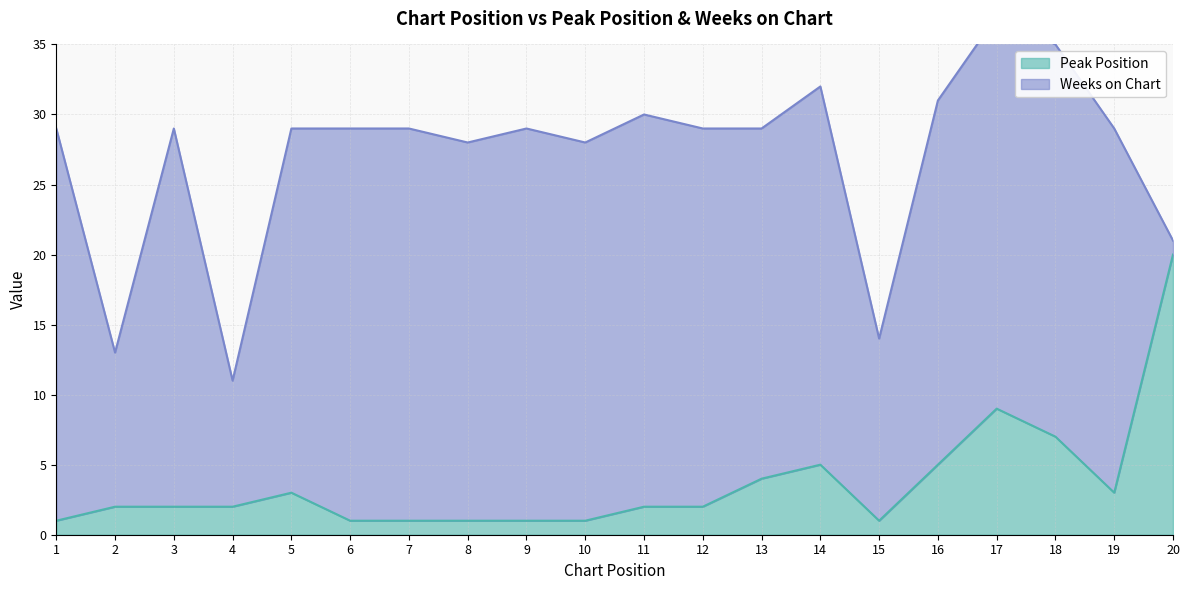

What is the sum of all values?

73